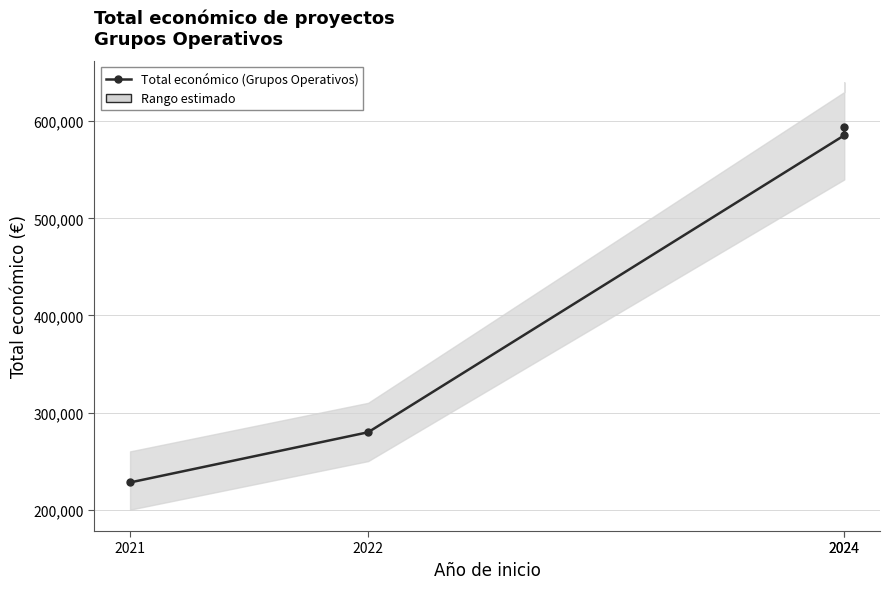

At which label does the data first exceed 585460?

2024